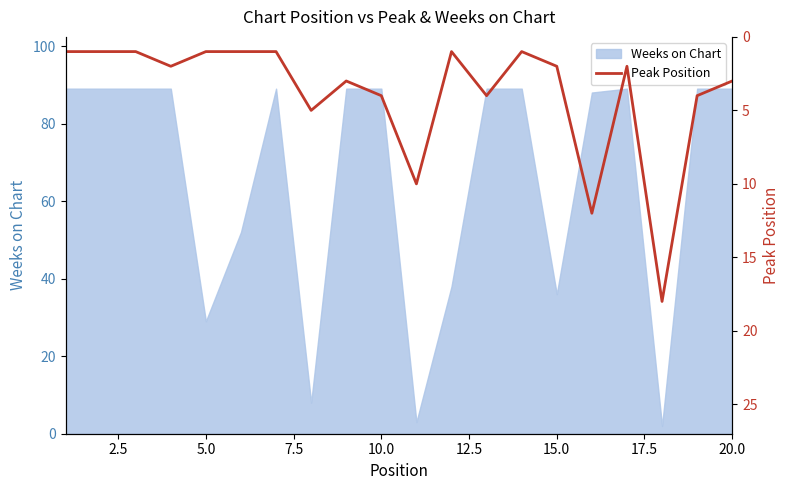

What is the sum of all values?

77